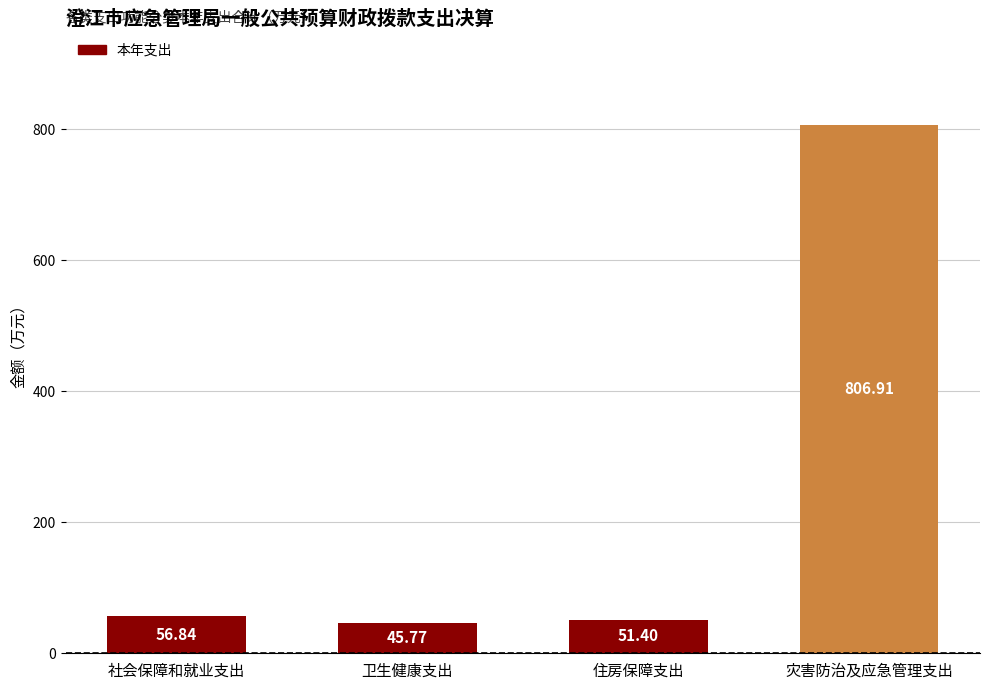

Rank the categories by value from lowest to highest.

卫生健康支出, 住房保障支出, 社会保障和就业支出, 灾害防治及应急管理支出